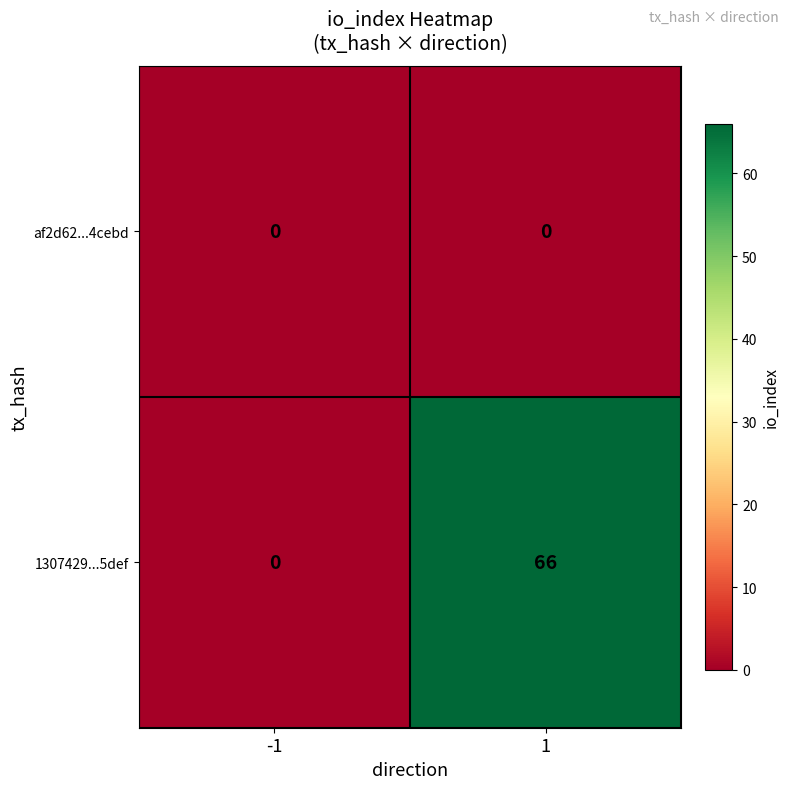

Which series has the largest range (max minus min)?

1307429...5def